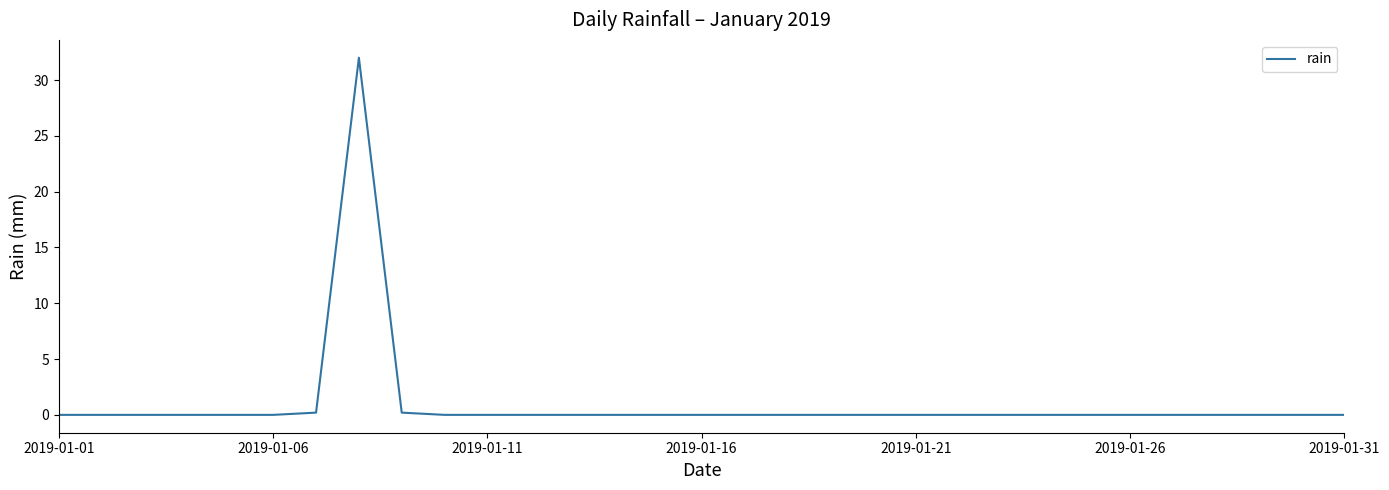

What is the maximum value shown in the chart?

32.0